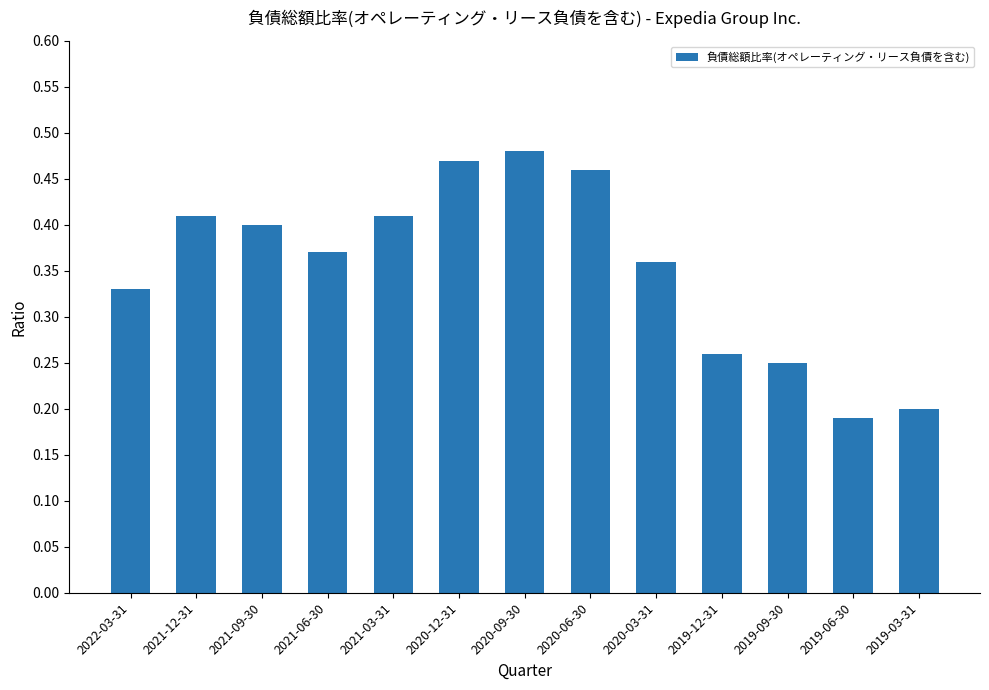

Between 2021-06-30 and 2021-12-31, which is larger?

2021-12-31